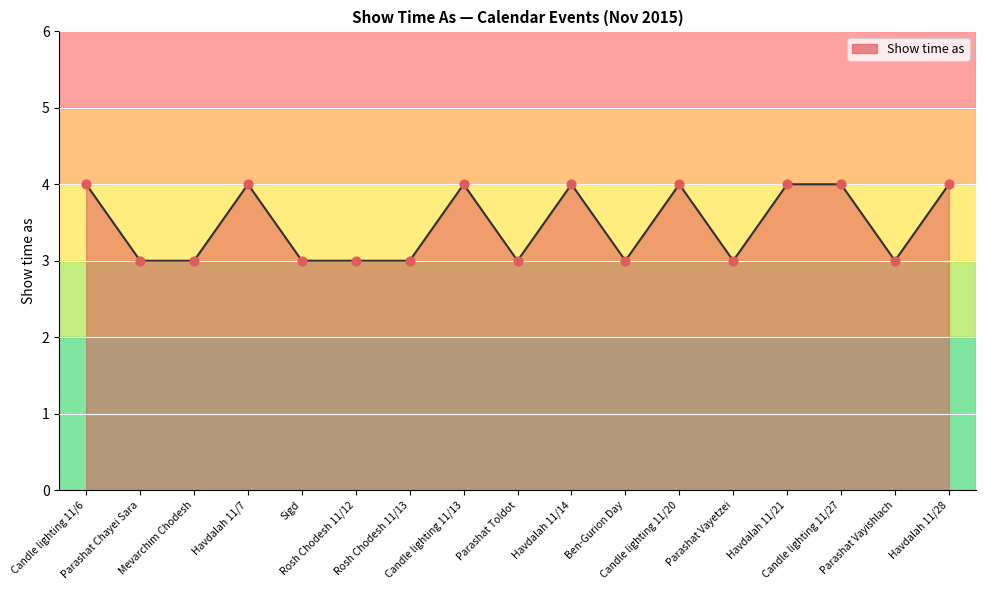

Approximately how many times larger is the value at Parashat Vayetzei compared to Ben-Gurion Day?

1.0